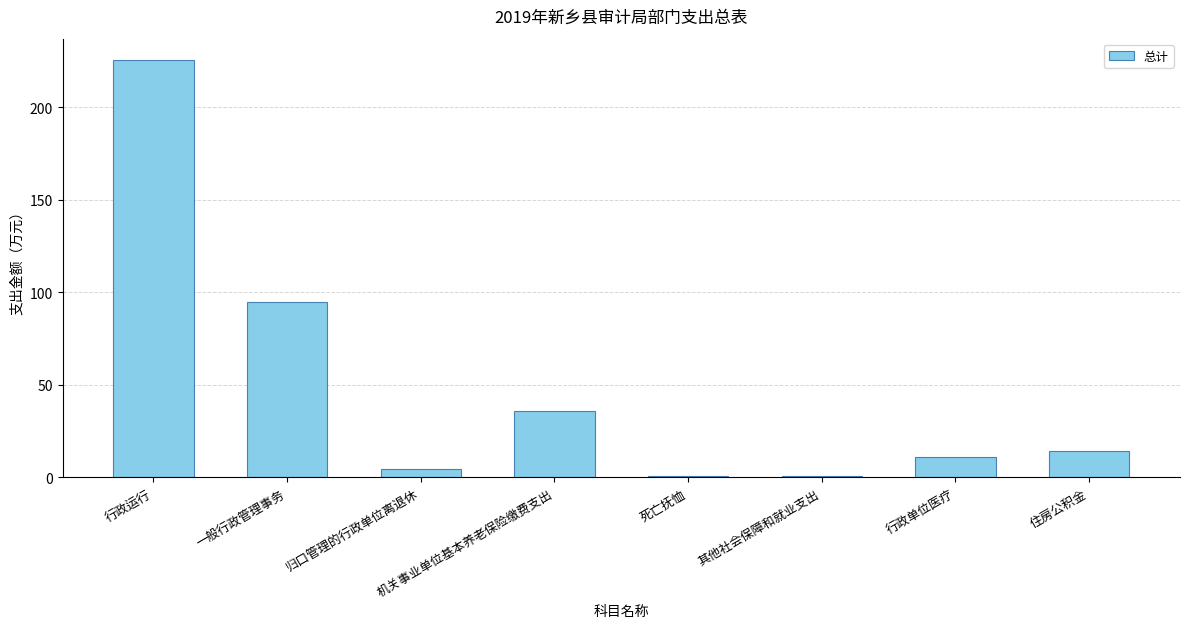

What is the sum of all values?

388.0